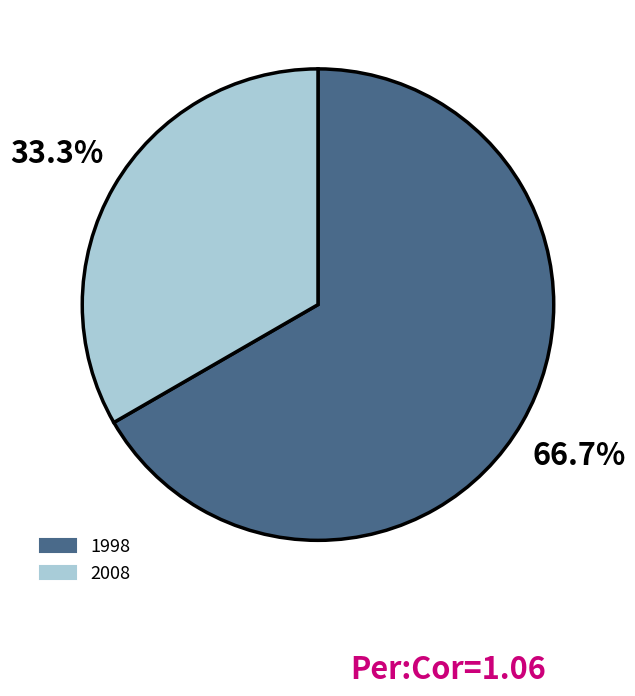

Is there any slice that represents more than half of the pie?

Yes